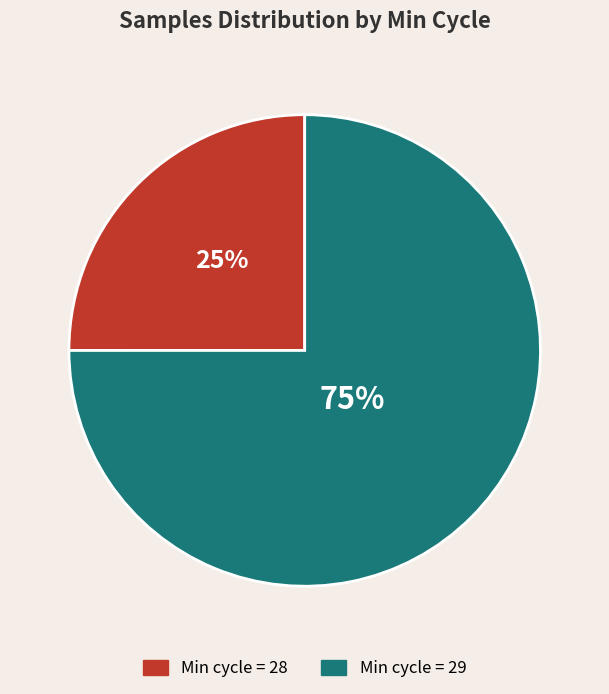

The Min cycle = 29 slice represents 75% of the pie. True or false?

True